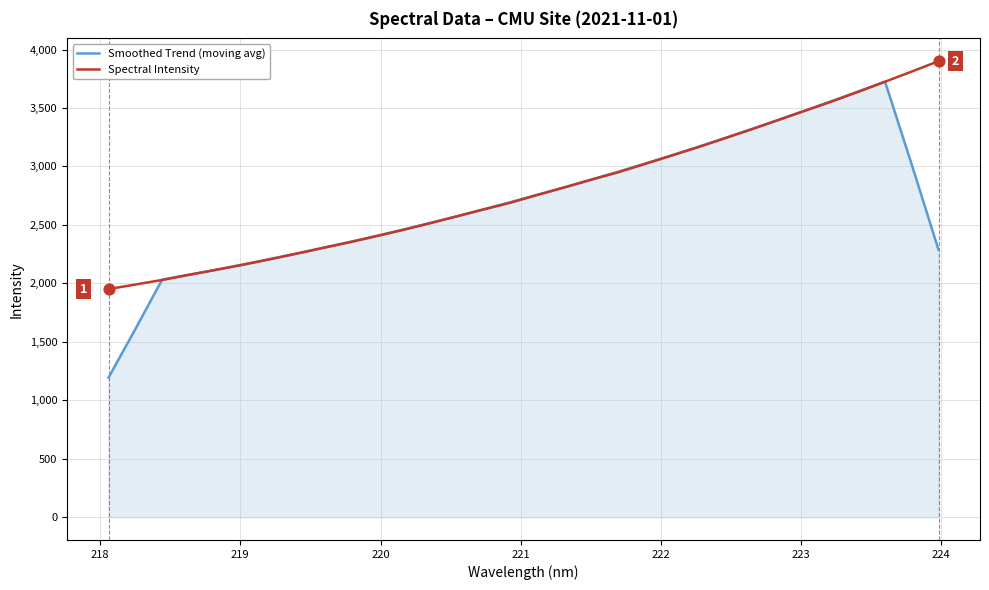

Which series has the widest spread of values?

Smoothed Trend (moving avg)